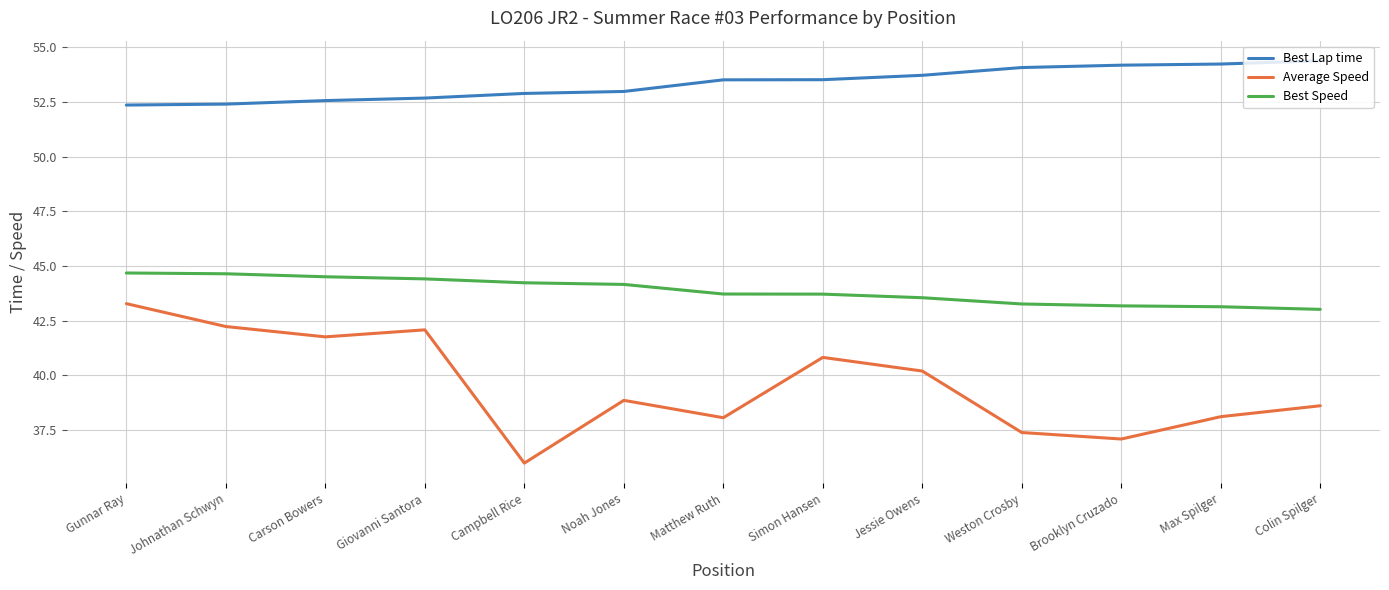

What position from the left is Max Spilger?

12